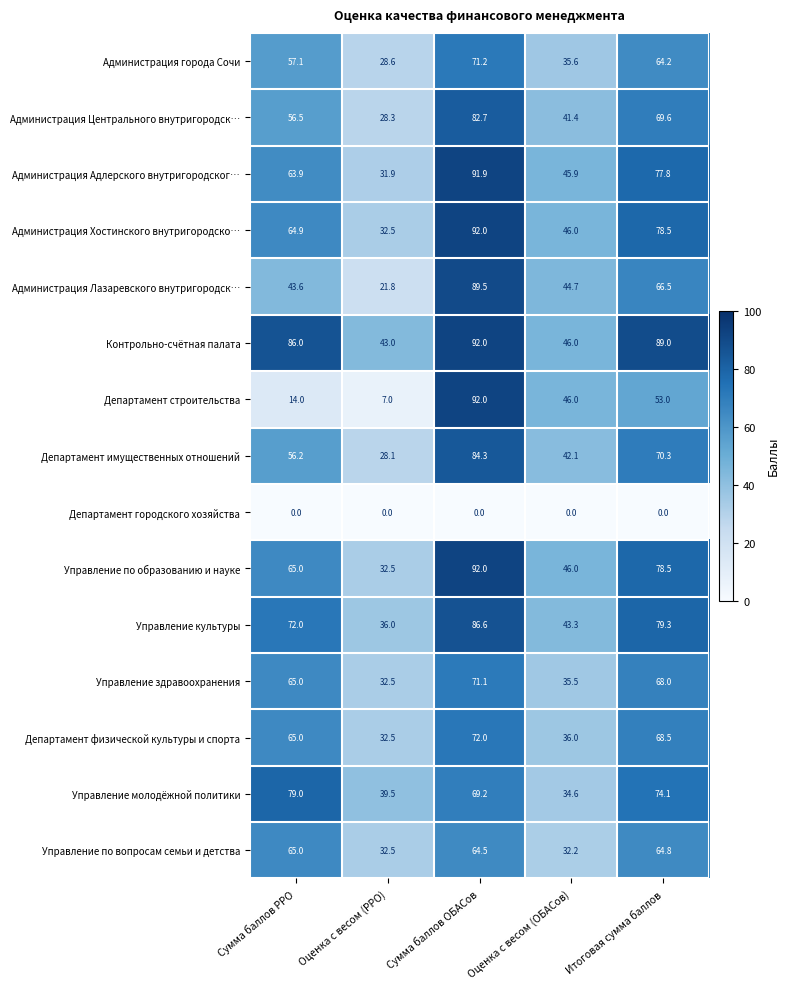

Rank the categories by Администрация Хостинского внутригородско… value from highest to lowest.

Сумма баллов ОБАСов, Итоговая сумма баллов, Сумма баллов РРО, Оценка с весом (ОБАСов), Оценка с весом (РРО)